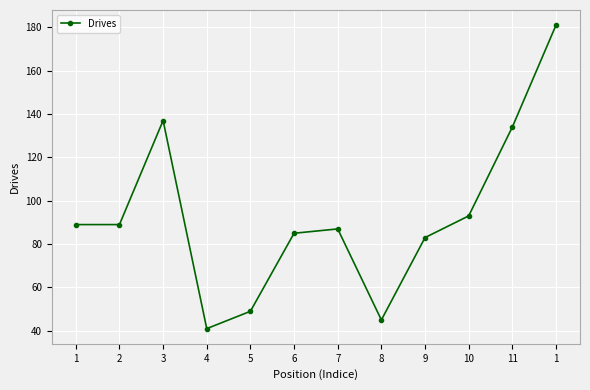

Where does the data first go above 89?

3